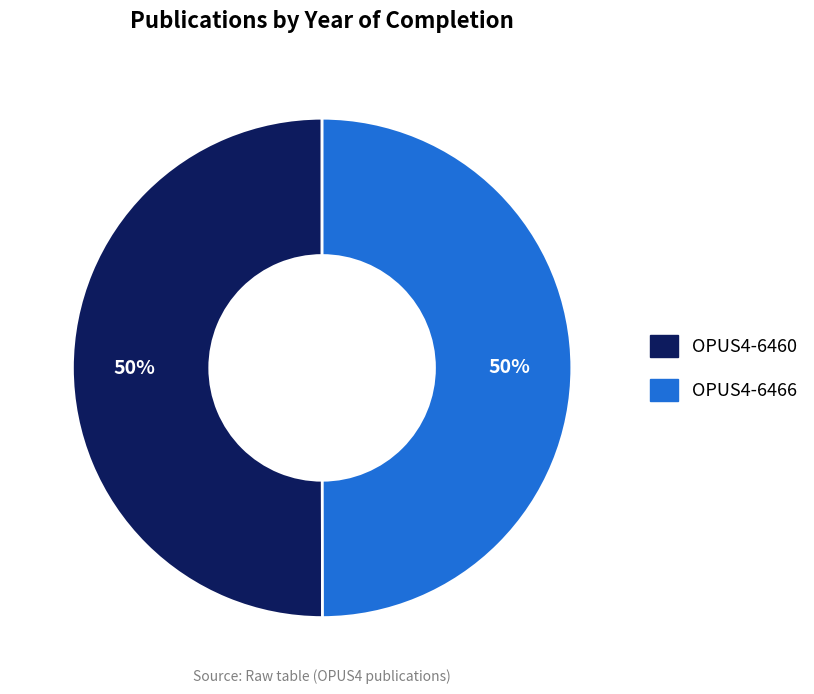

To the nearest percent, what percentage of the pie is OPUS4-6460?

50%